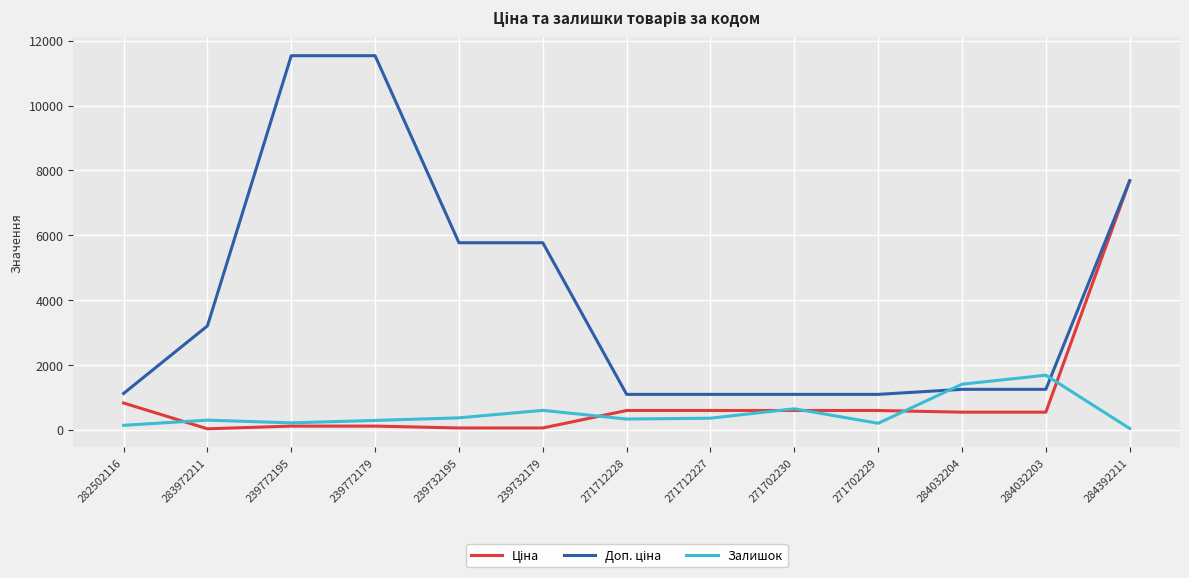

Which category has the highest value in the Залишок series?

284032203